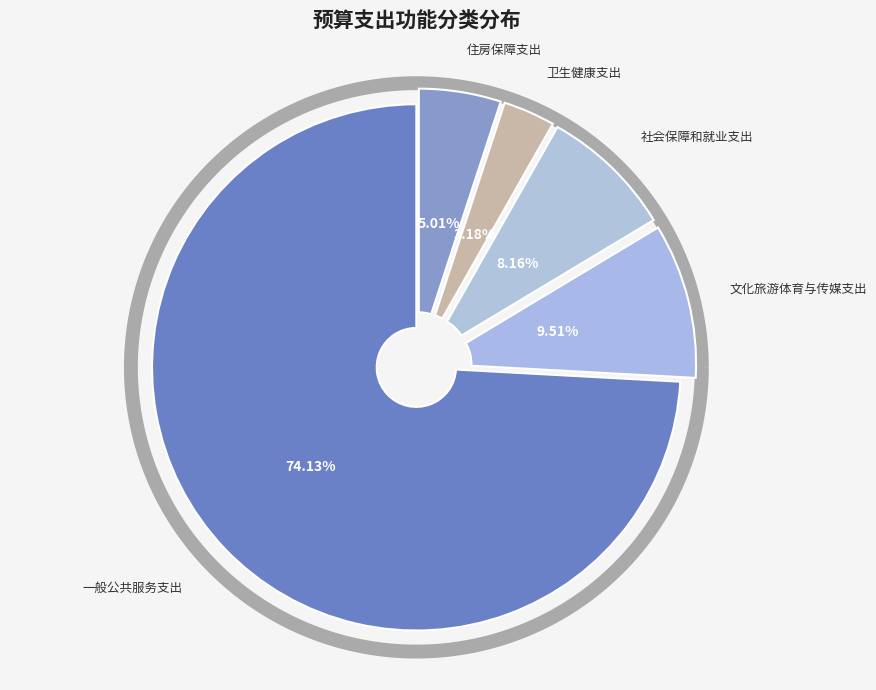

Rank the categories by value from lowest to highest.

卫生健康支出, 住房保障支出, 社会保障和就业支出, 文化旅游体育与传媒支出, 一般公共服务支出